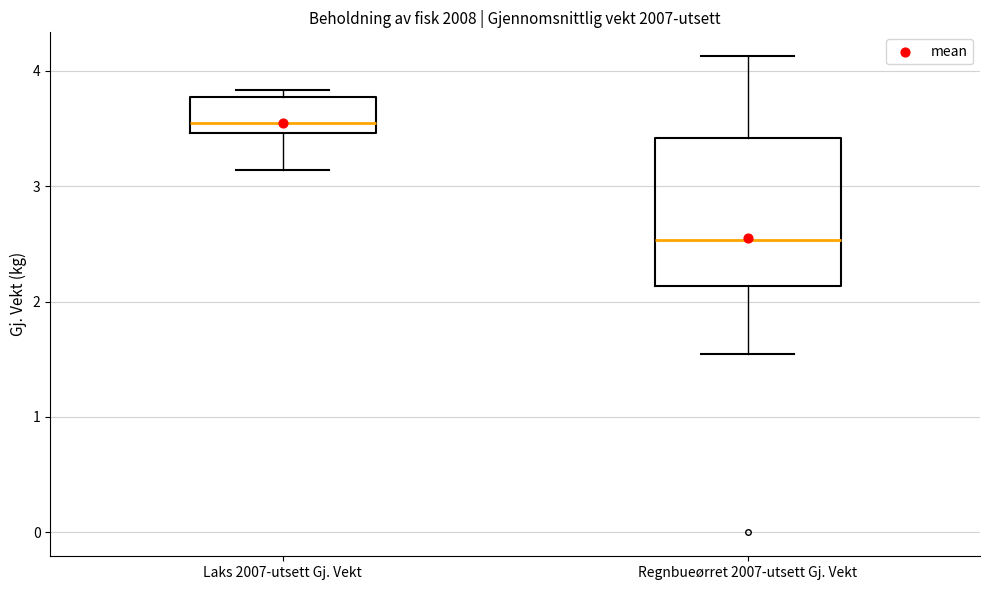

Comparing the boxes themselves (not the whiskers), which one is the tallest?

Regnbueørret 2007-utsett Gj. Vekt